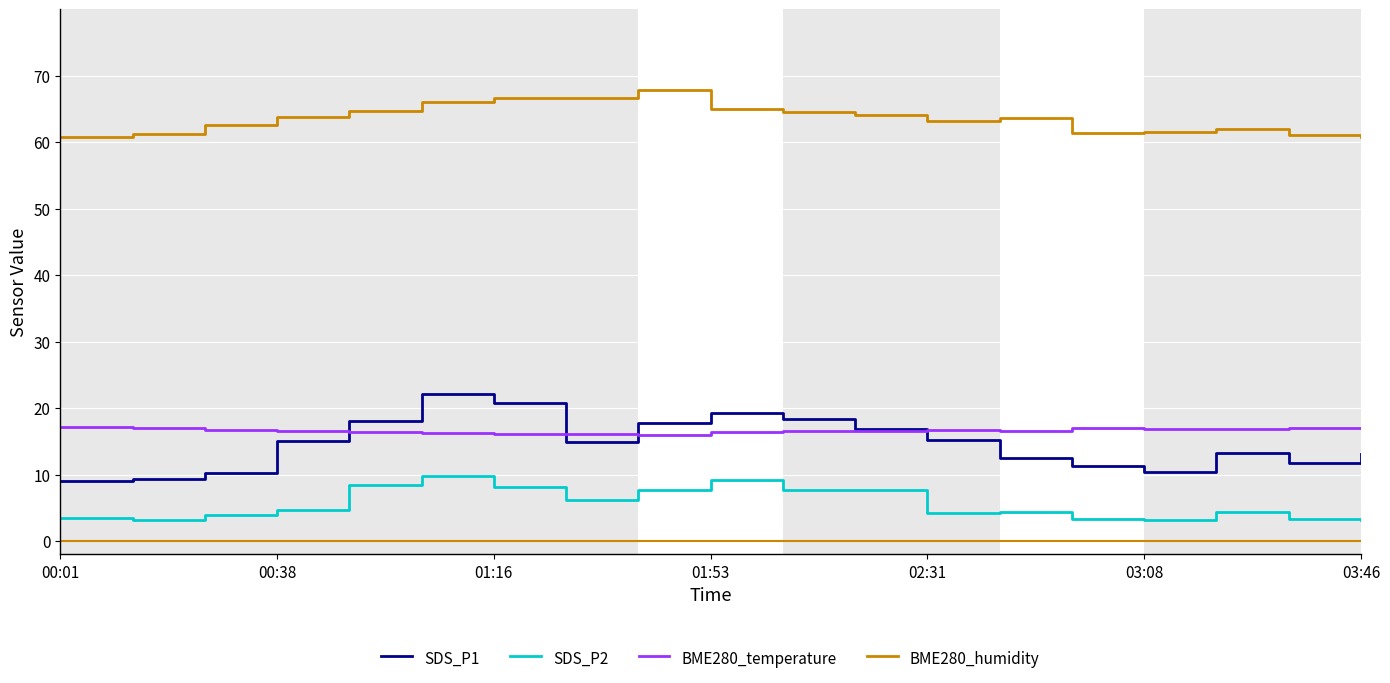

List the series in order of their peak value, lowest first.

SDS_P2, BME280_temperature, SDS_P1, BME280_humidity